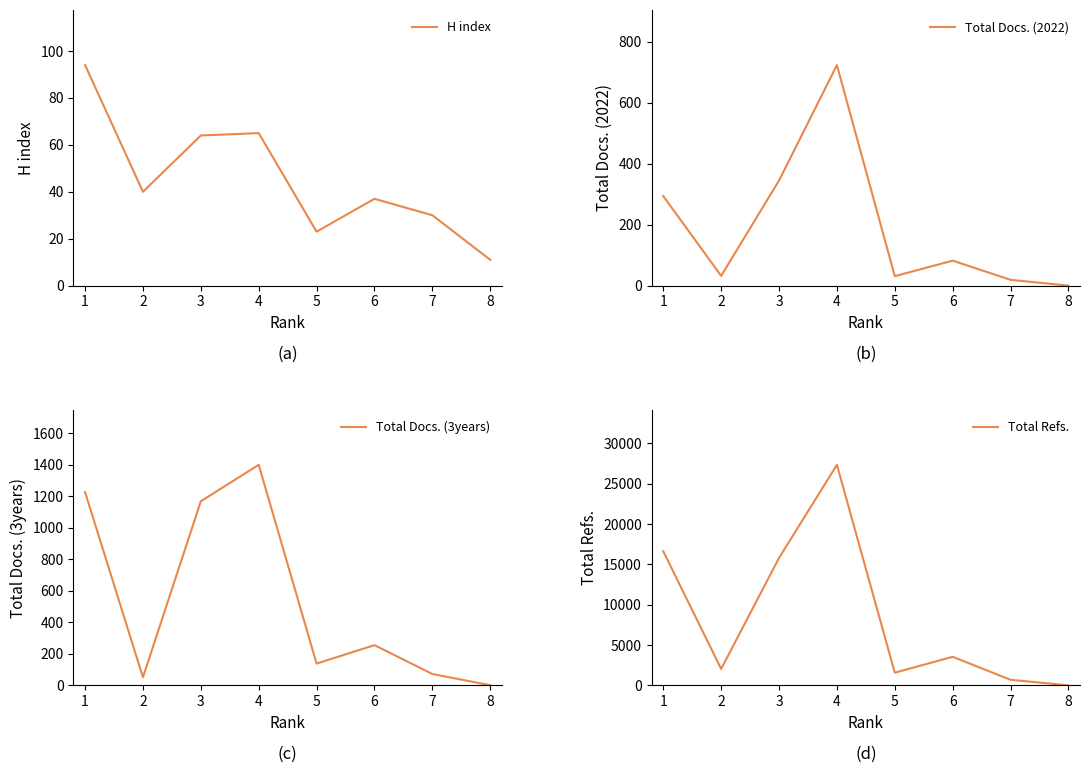

What are all the series names shown in the legend?

H index, Total Docs. (2022), Total Docs. (3years), Total Refs.